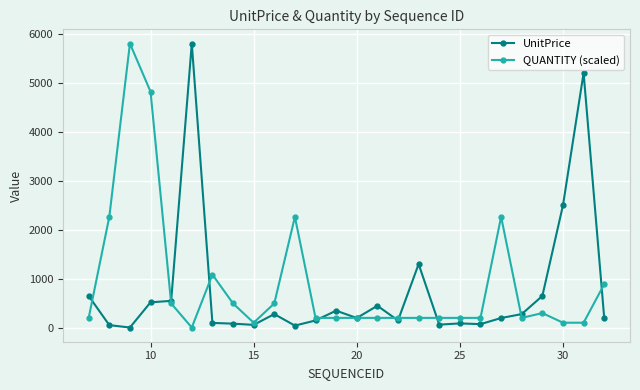

At how many categories does at least one series exceed 757?

11